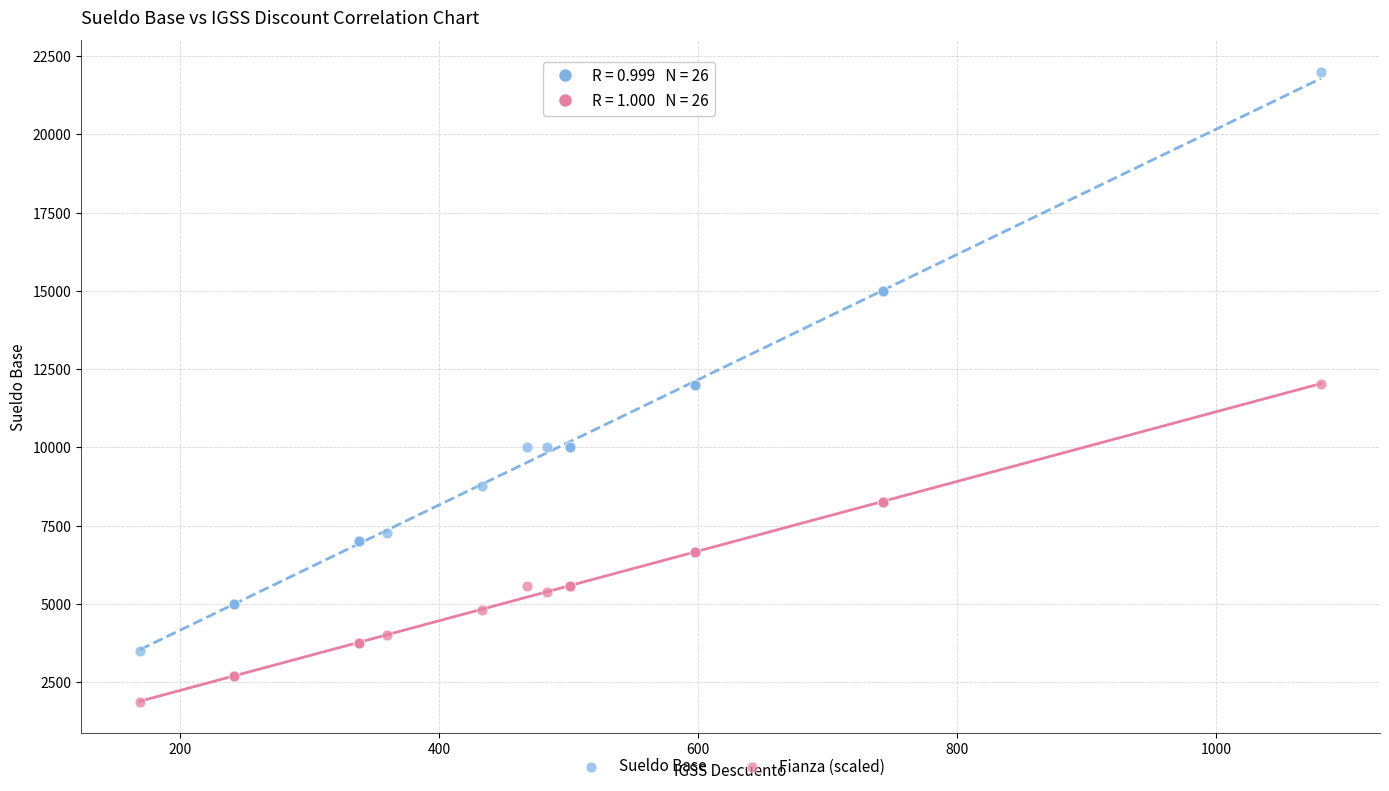

Which series reaches the maximum Y coordinate?

Sueldo Base